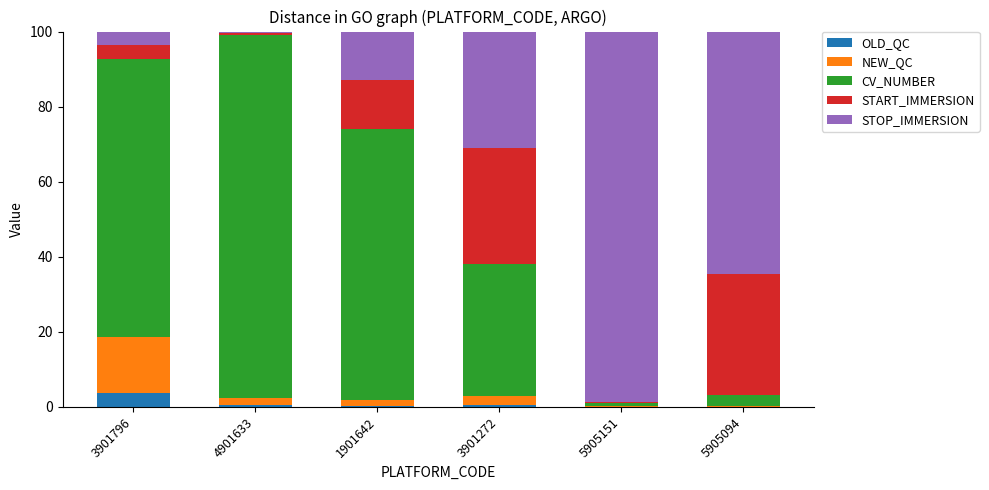

Which category has the highest value in the OLD_QC series?

3901796